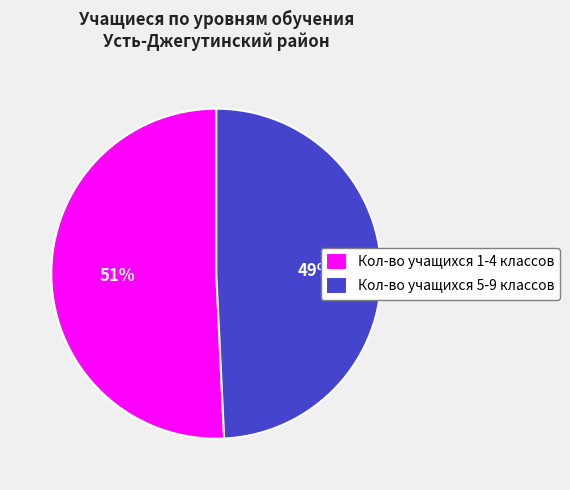

What is the ratio of the value at Кол-во учащихся 5-9 классов to the value at Кол-во учащихся 1-4 классов?

1.0